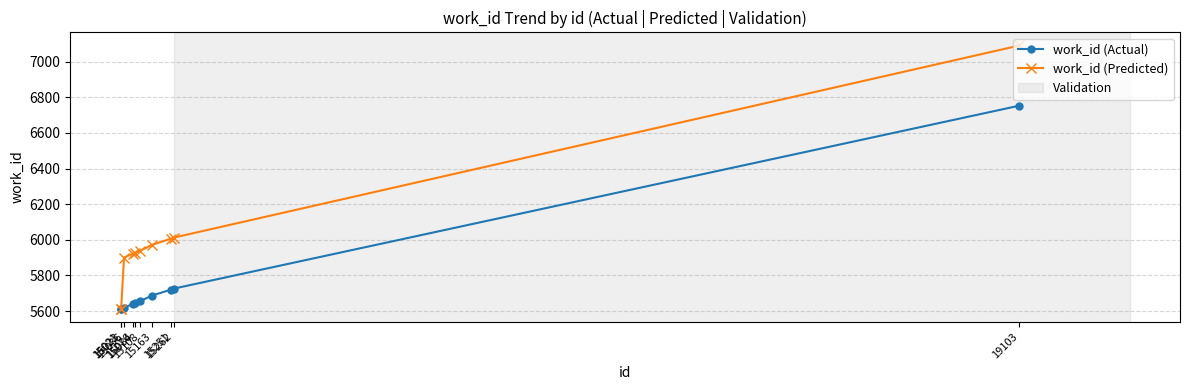

Which series changed the most between 15163 and 15251?

work_id (Predicted)